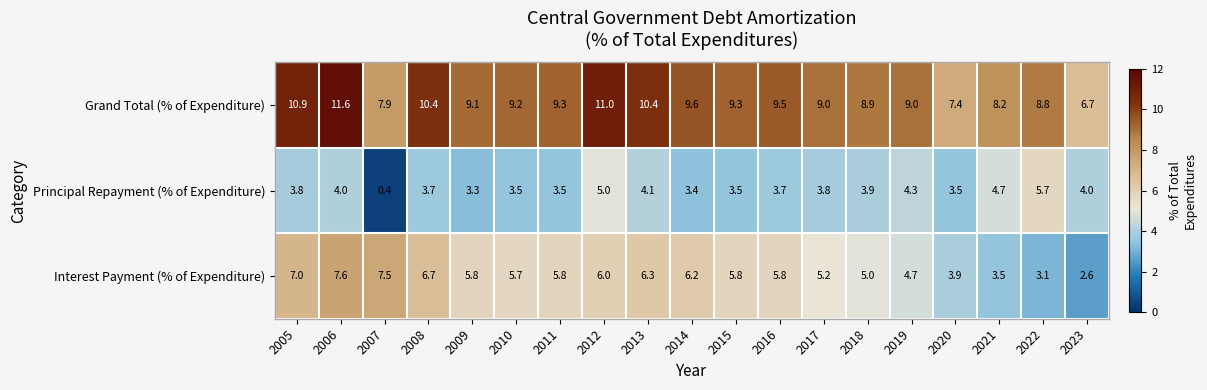

Rank the series by their average value, from lowest to highest.

Principal Repayment (% of Expenditure), Interest Payment (% of Expenditure), Grand Total (% of Expenditure)